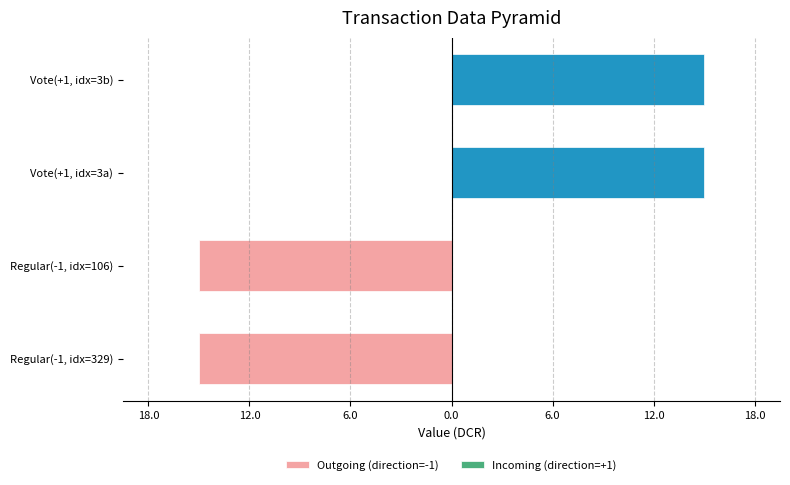

What is the difference between the maximum and second lowest values in the Incoming (direction=+1) series?

15.0